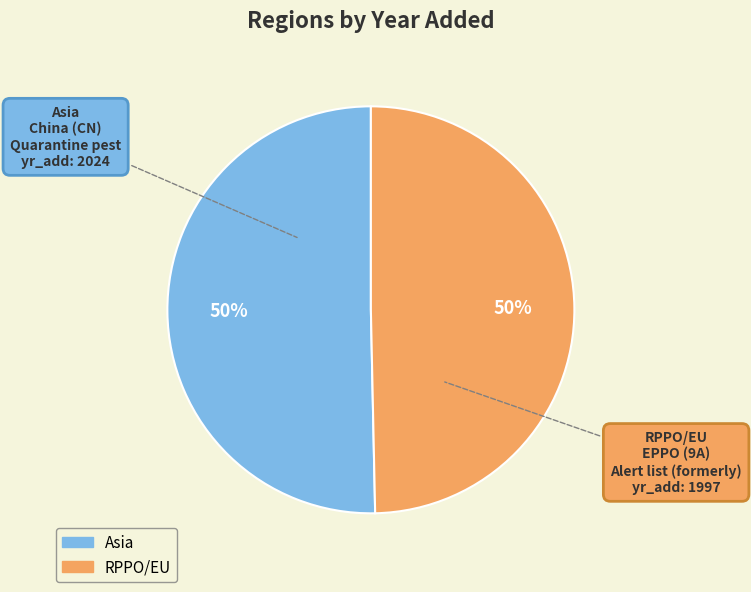

To the nearest percent, what is the combined percentage of RPPO/EU and Asia?

100%